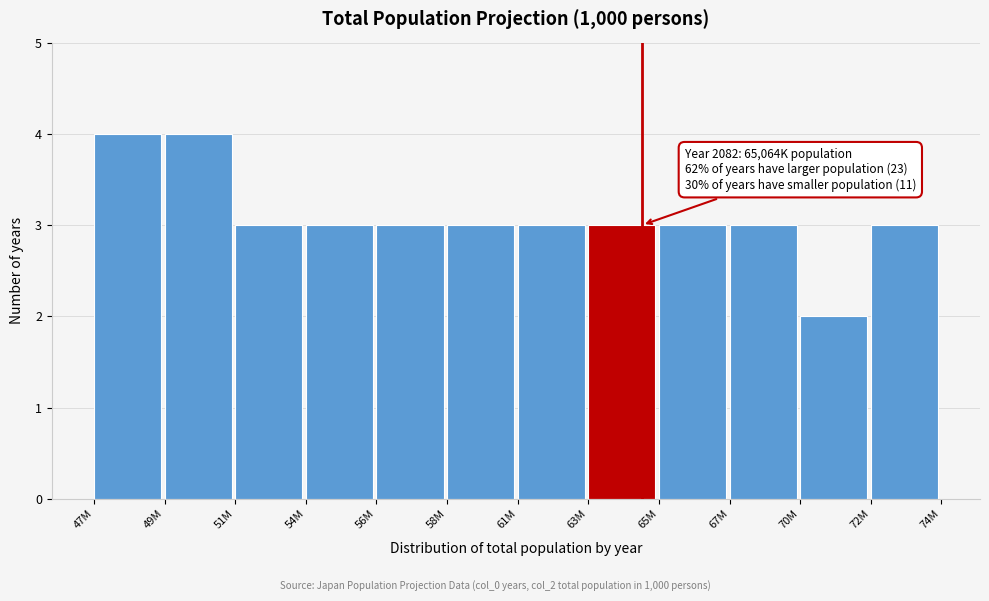

Reading left to right, extract all data points from this chart.

4	4	3	3	3	3	3	3	3	3	2	3